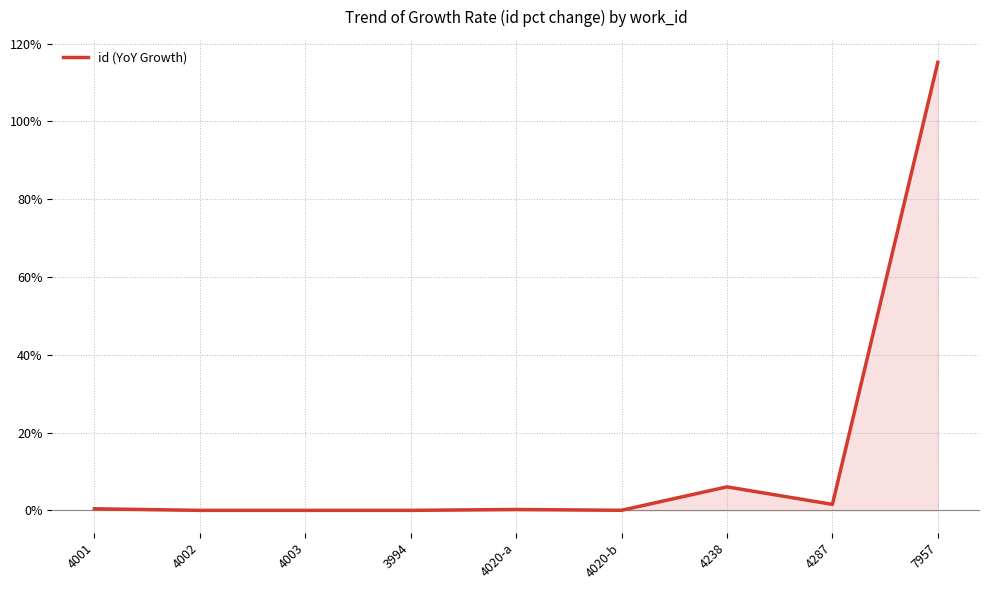

Does the chart have visible grid lines?

Yes